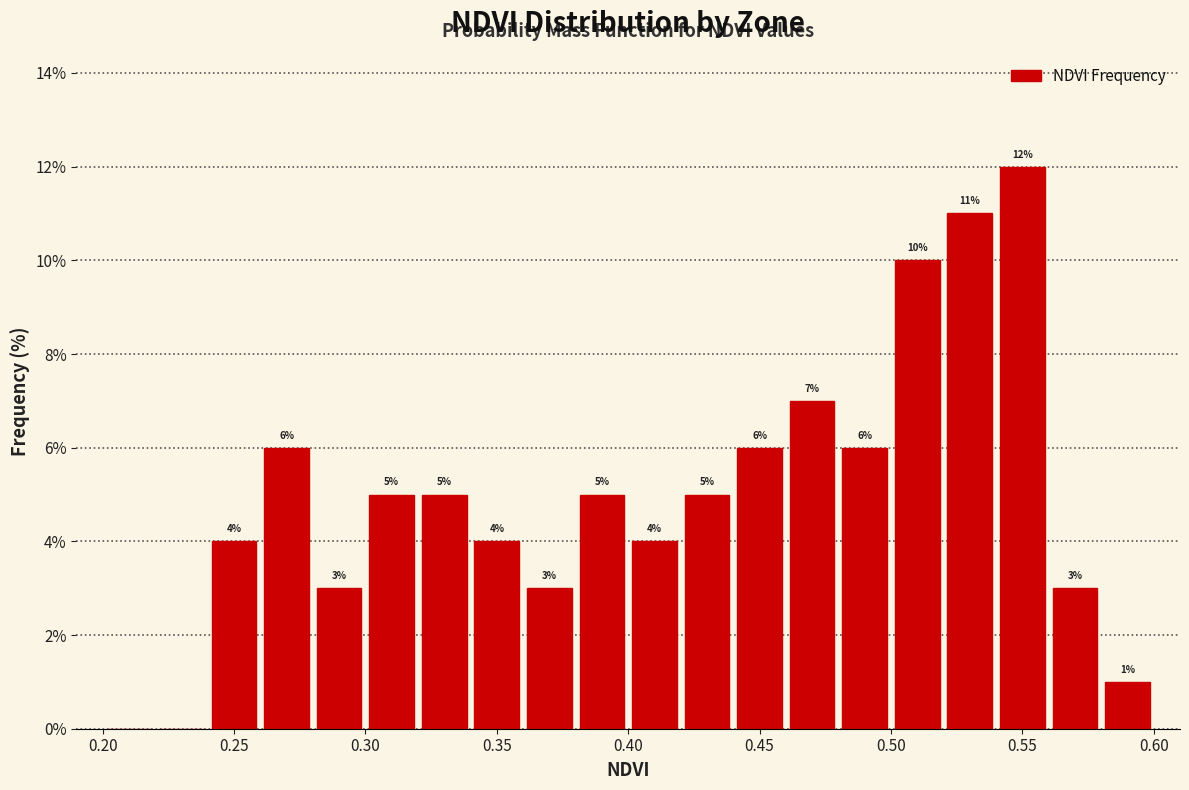

Over which range of the x-axis is the bar tallest?

0.54 to 0.56